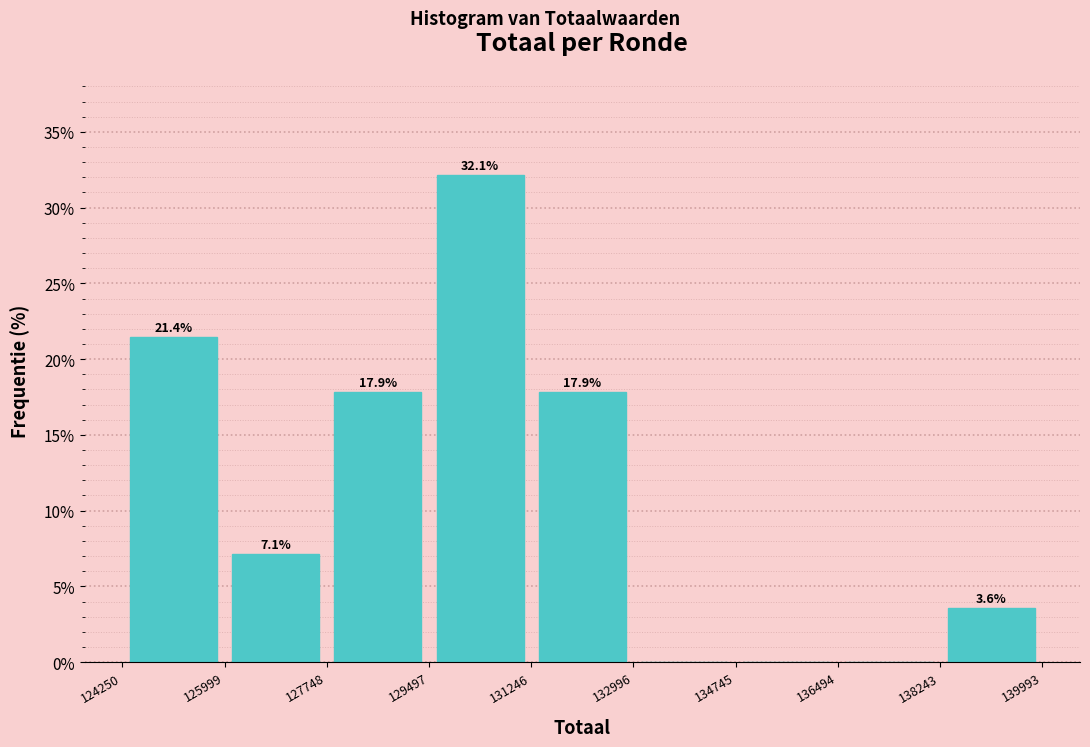

Which range on the x-axis has the tallest bar?

129497 to 131246